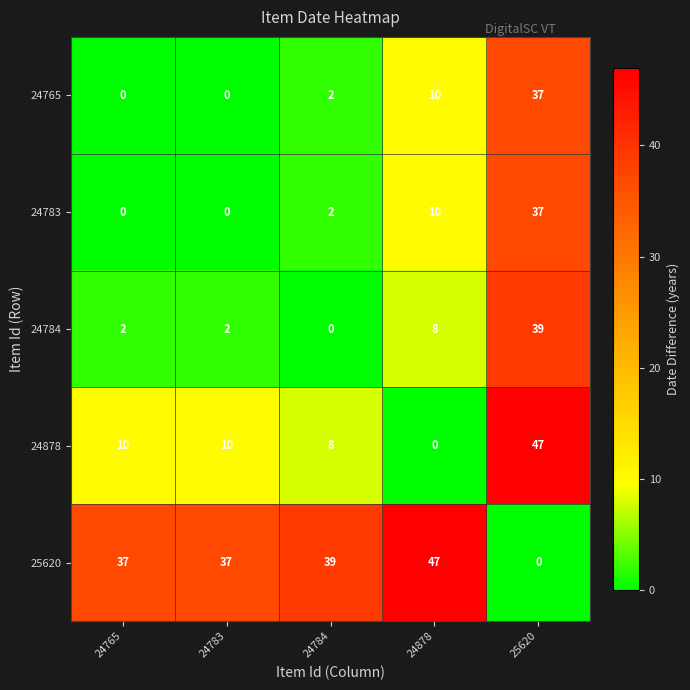

What is the spread (max minus min) of values at 24765?

37